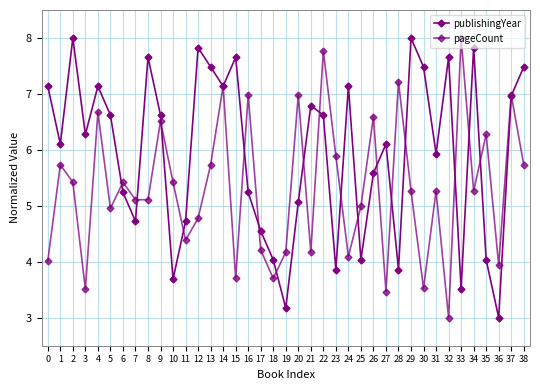

What is the difference between the pageCount values at 31 and 11?

0.9